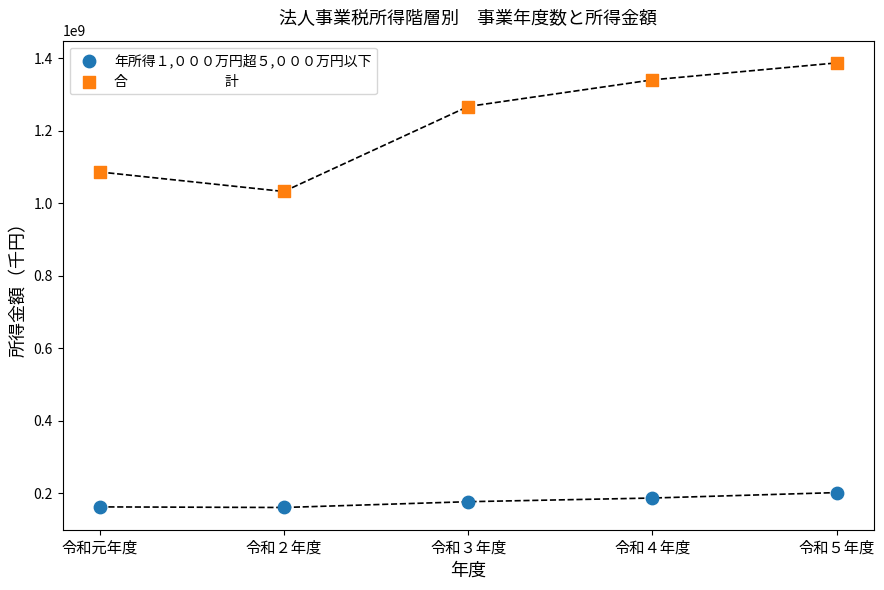

Across all data points, what is the average X value?

3